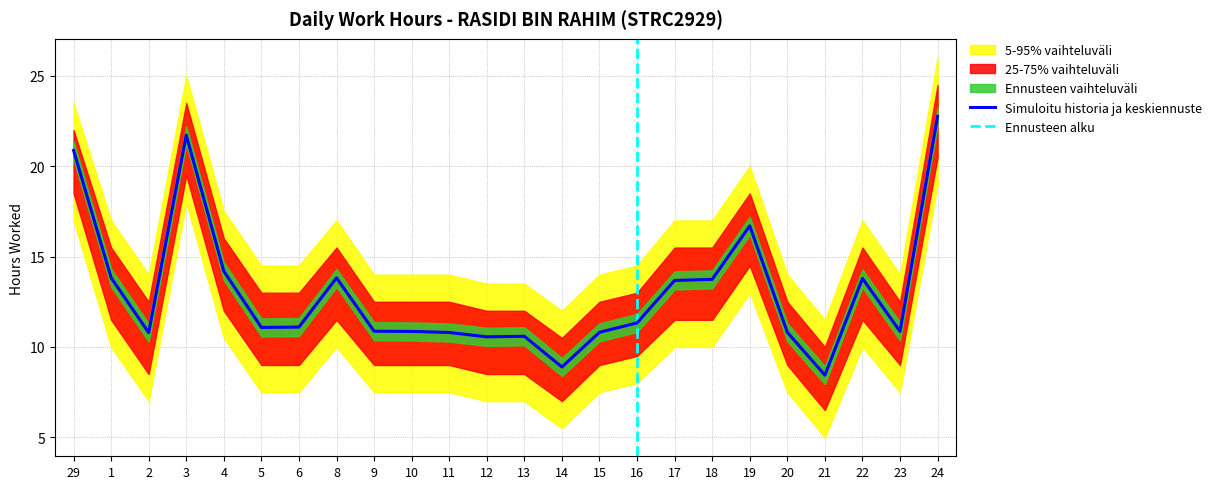

Which category has the highest value in the Simuloitu historia ja keskiennuste series?

24